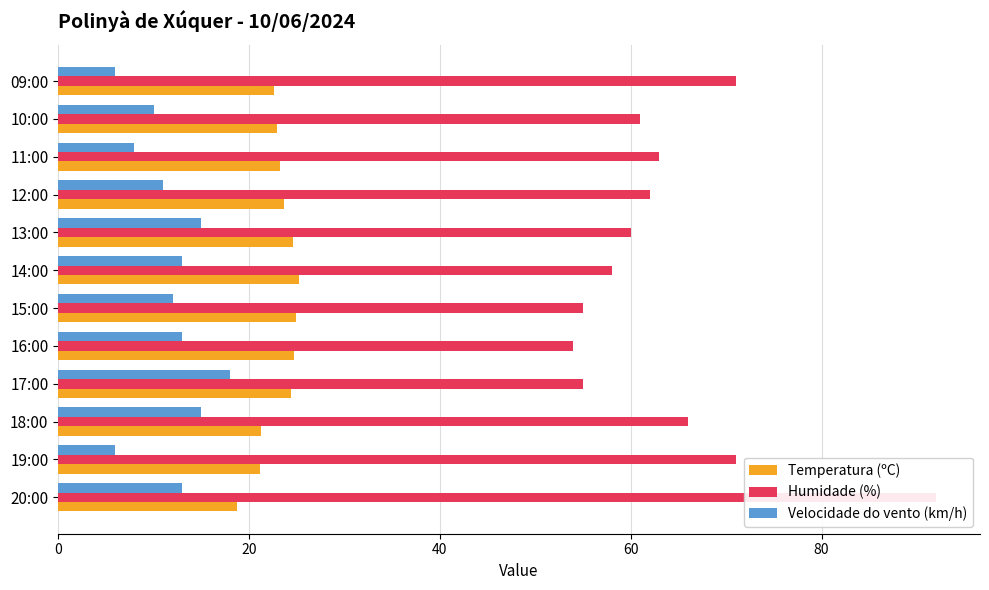

What is the value of the Humidade (%) bar at the 11th from the left?

61.0